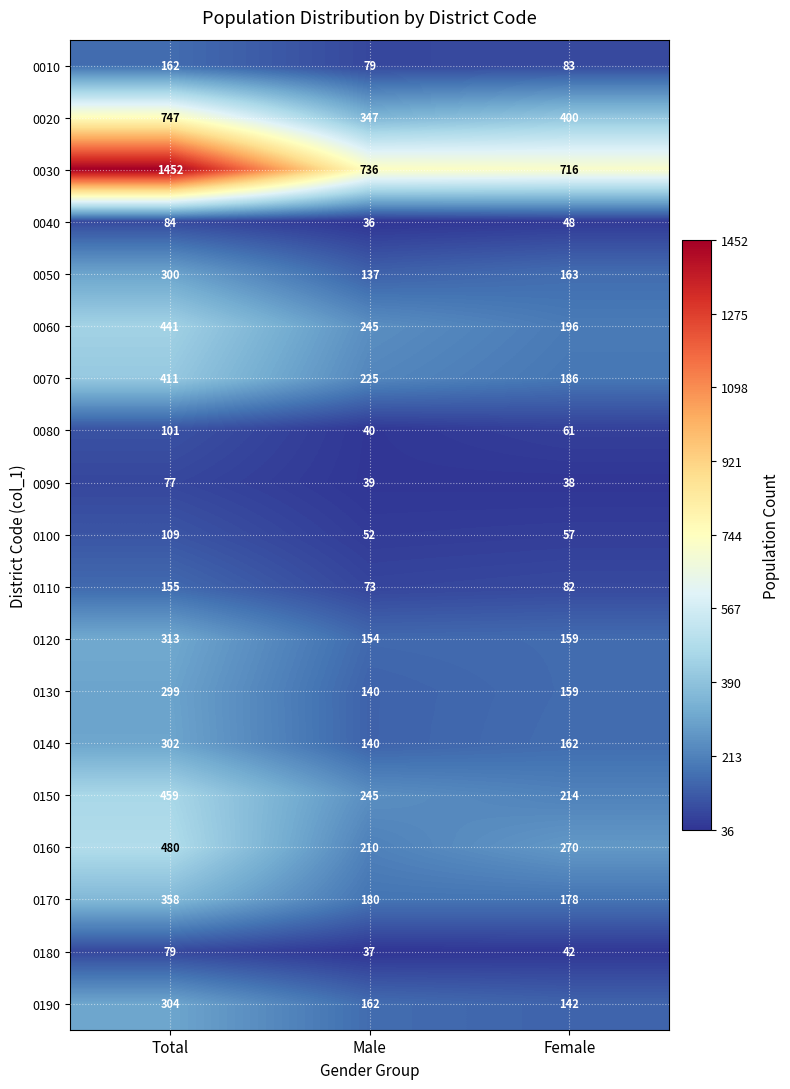

The 0010 series shows 83 at Female. True or false?

True